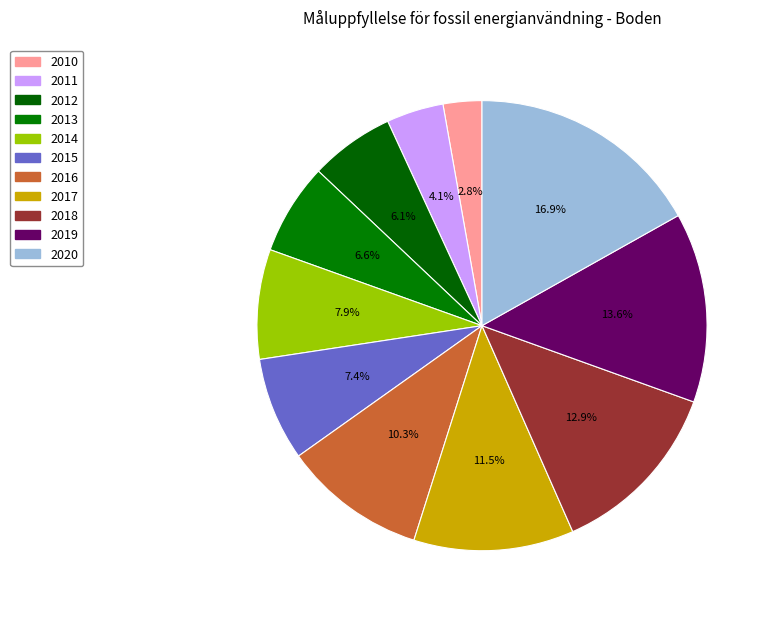

How many segments does this pie chart have?

11